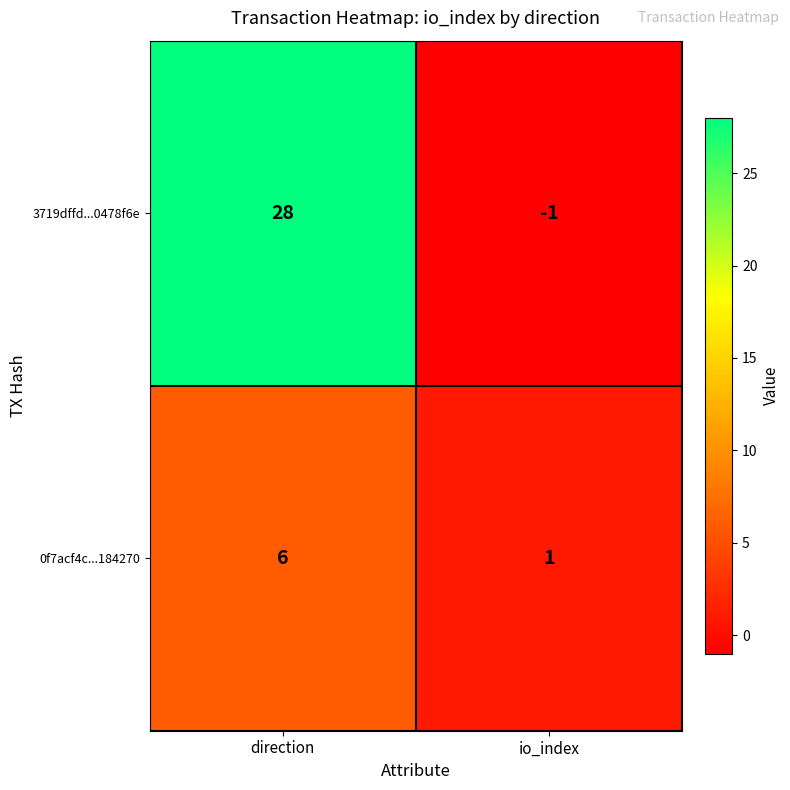

At which label does 0f7acf4c...184270 reach its peak?

direction